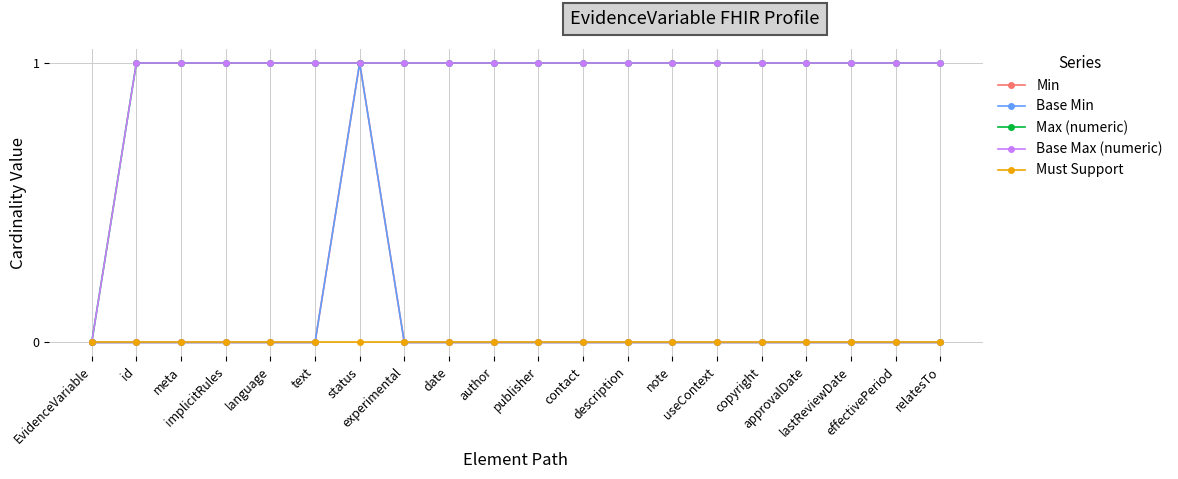

Is this an area chart (filled region under the line)?

No